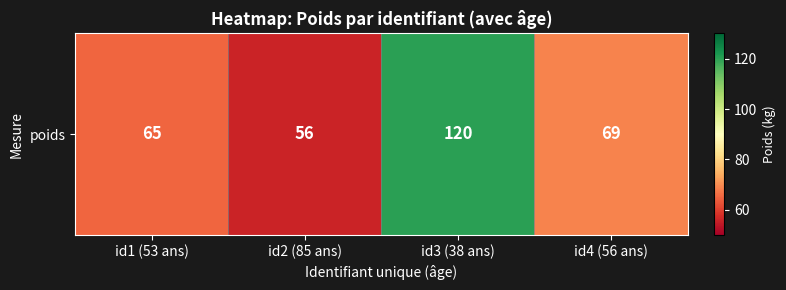

Reading left to right, what are all the values shown in this chart?

id1 (53 ans)=65	id2 (85 ans)=56	id3 (38 ans)=120	id4 (56 ans)=69